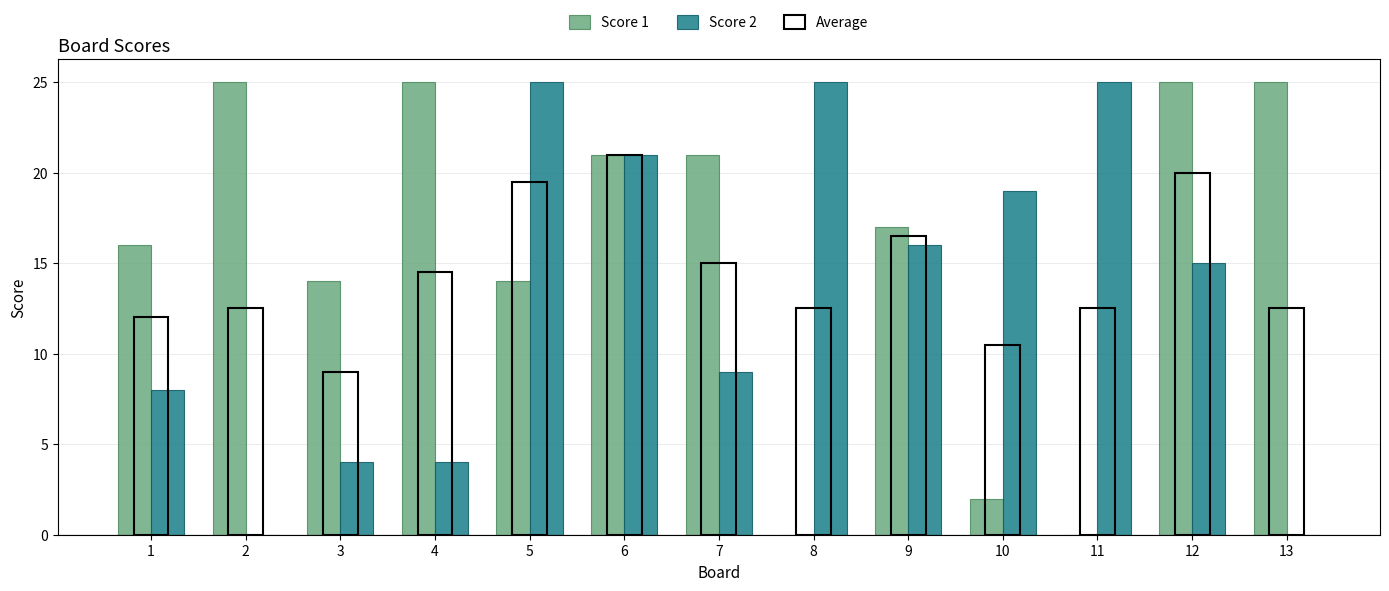

How many data points in Score 1 are less than 17?

6